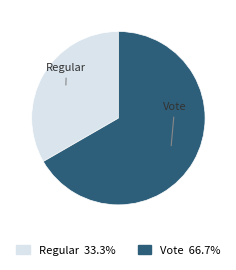

Which slice is the smallest?

Regular